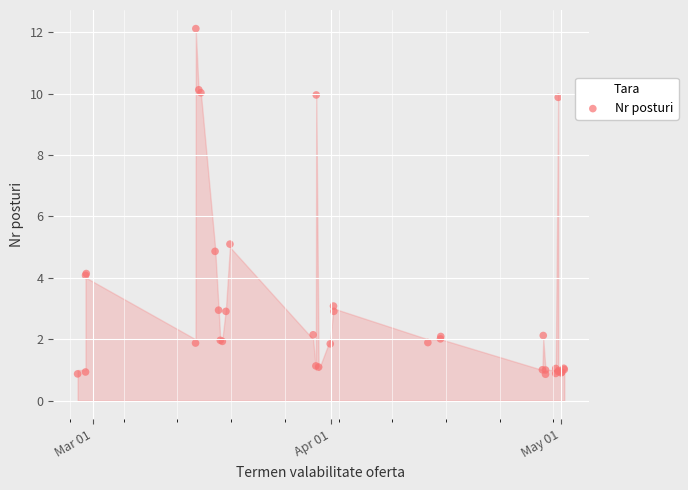

What Y value in the scatter plot is closest to 6?

5.1